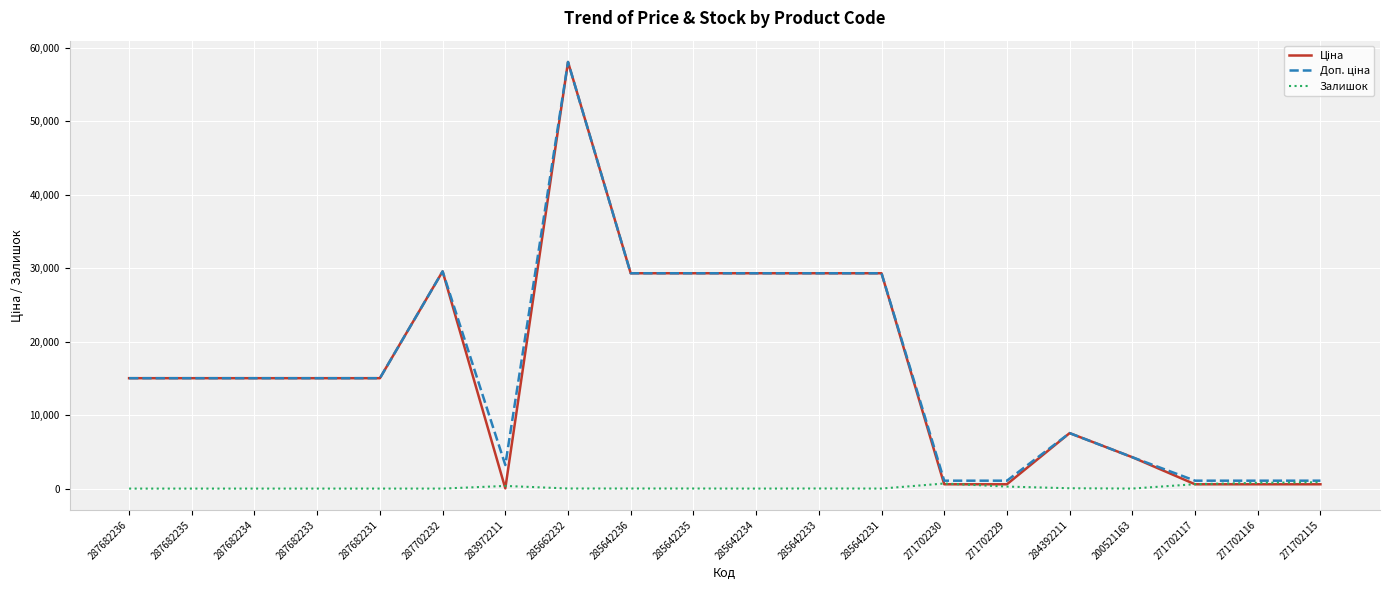

What is the difference between the highest and lowest values at 287702232?

29548.9